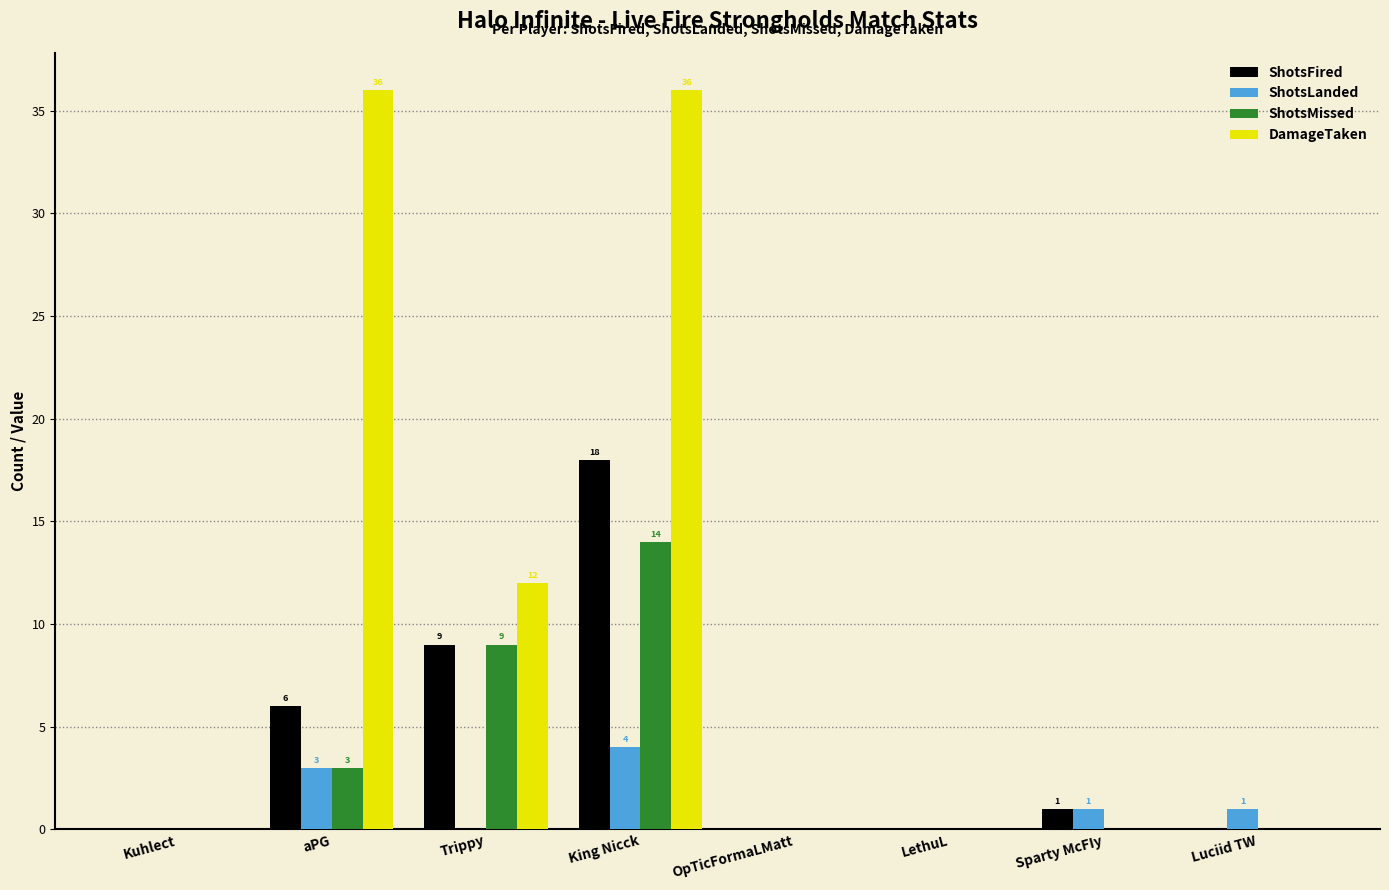

Which series changed the most between King Nicck and LethuL?

DamageTaken